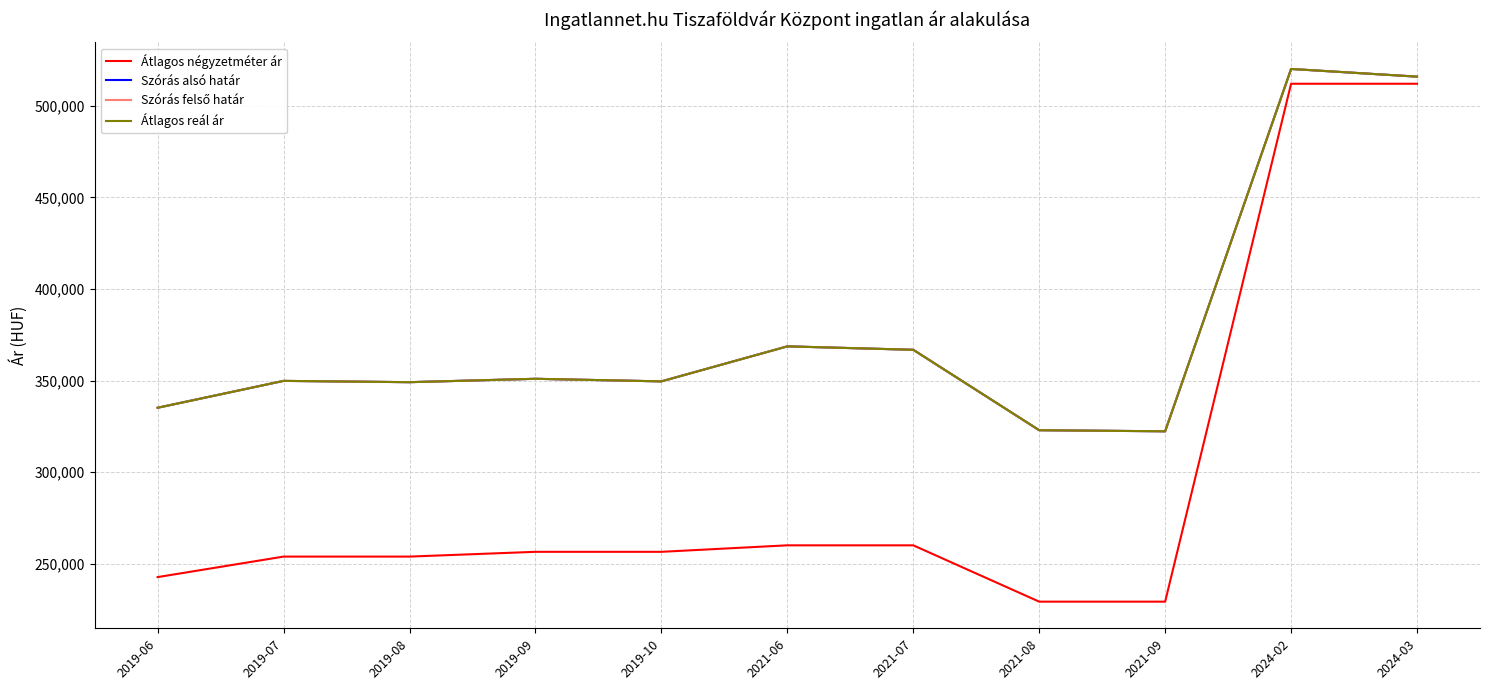

Is this an area chart (filled region under the line)?

No